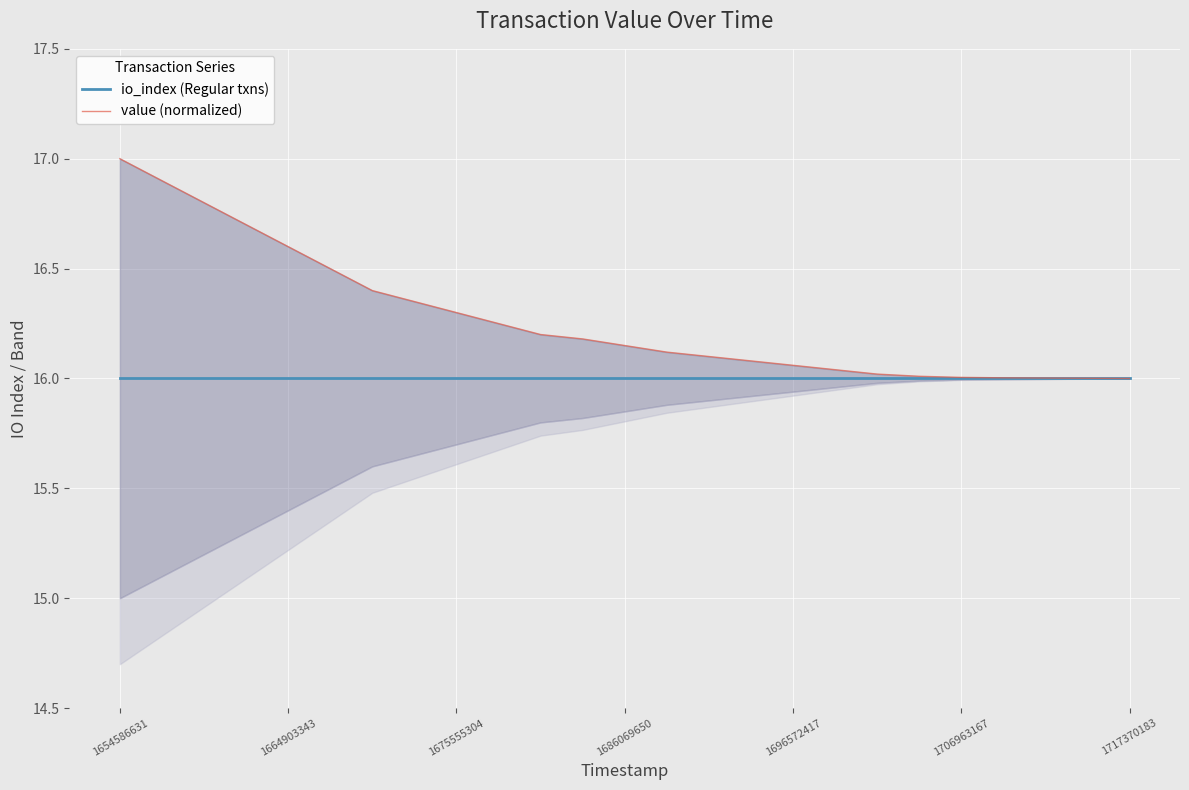

Which series has the widest spread of values?

value (normalized)